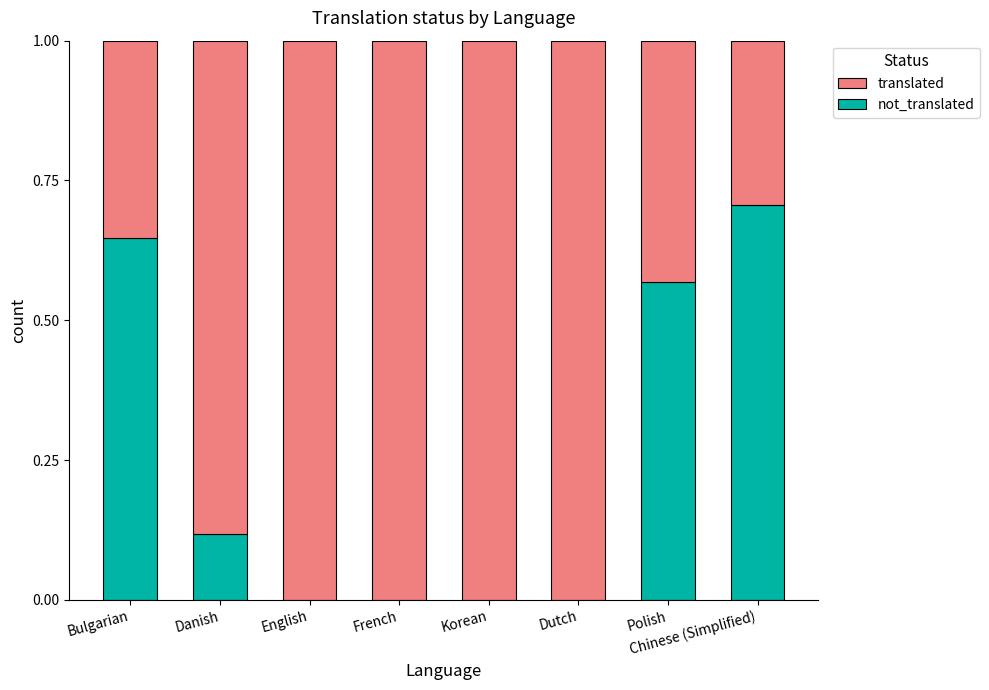

What is the total value across all series at Dutch?

1.0